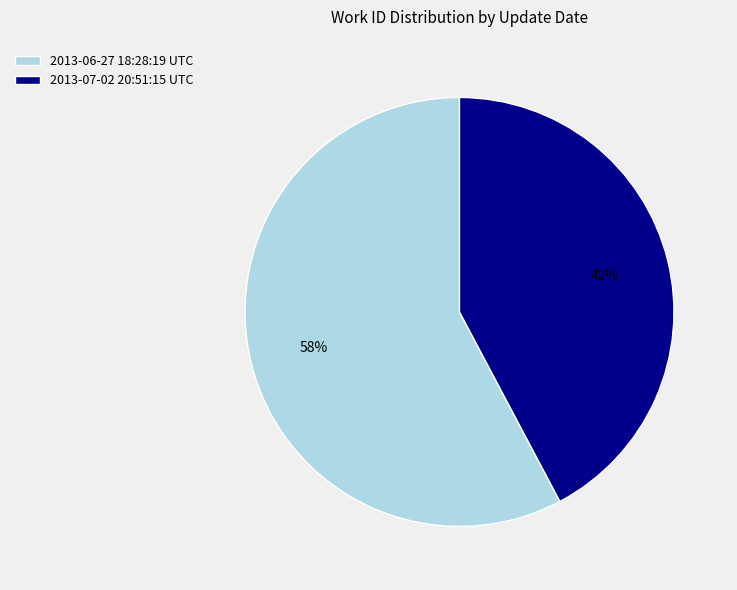

Combined, do 2013-06-27 18:28:19 UTC and 2013-07-02 20:51:15 UTC account for over 50%?

Yes